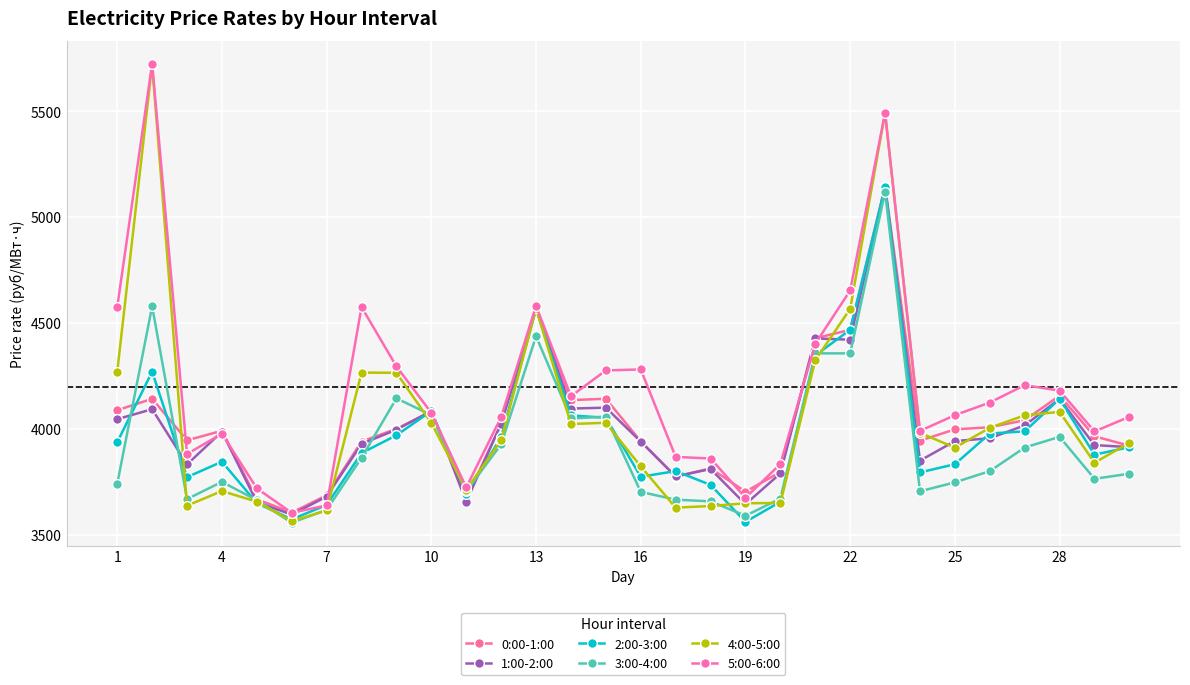

At which label is 1:00-2:00 closest to 4369?

22